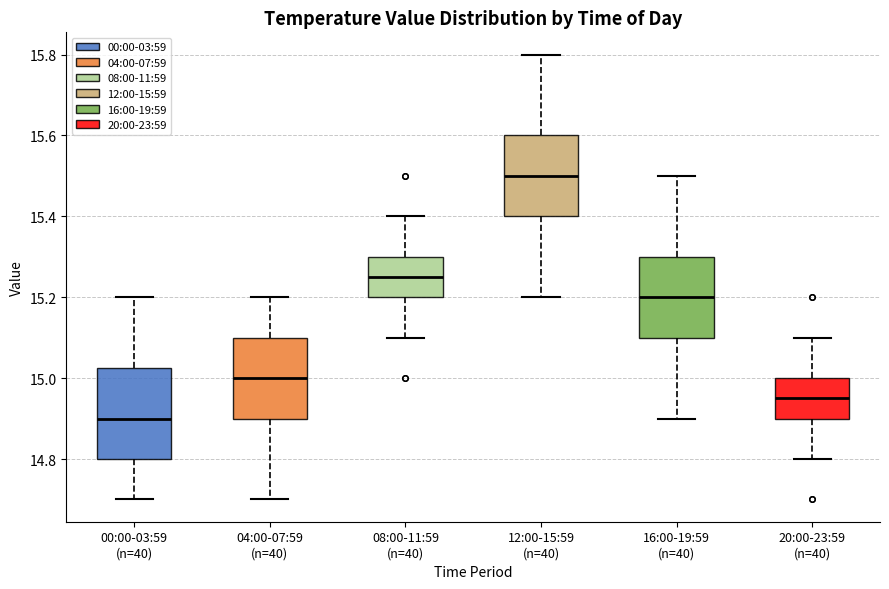

Reading left to right, read every box against the y-axis: the position of its median line, the range the box covers, and the ends of its whiskers. The values are not printed on the chart, so give them approximately, as read against the axis.

00:00-03:59 (n=40): median 14.90, box 14.80 to 15.02, whiskers 14.70 to 15.20
04:00-07:59 (n=40): median 15.00, box 14.90 to 15.10, whiskers 14.70 to 15.20
08:00-11:59 (n=40): median 15.26, box 15.20 to 15.30, whiskers 15.10 to 15.40
12:00-15:59 (n=40): median 15.50, box 15.40 to 15.60, whiskers 15.20 to 15.80
16:00-19:59 (n=40): median 15.20, box 15.10 to 15.30, whiskers 14.90 to 15.50
20:00-23:59 (n=40): median 14.96, box 14.90 to 15.00, whiskers 14.80 to 15.10